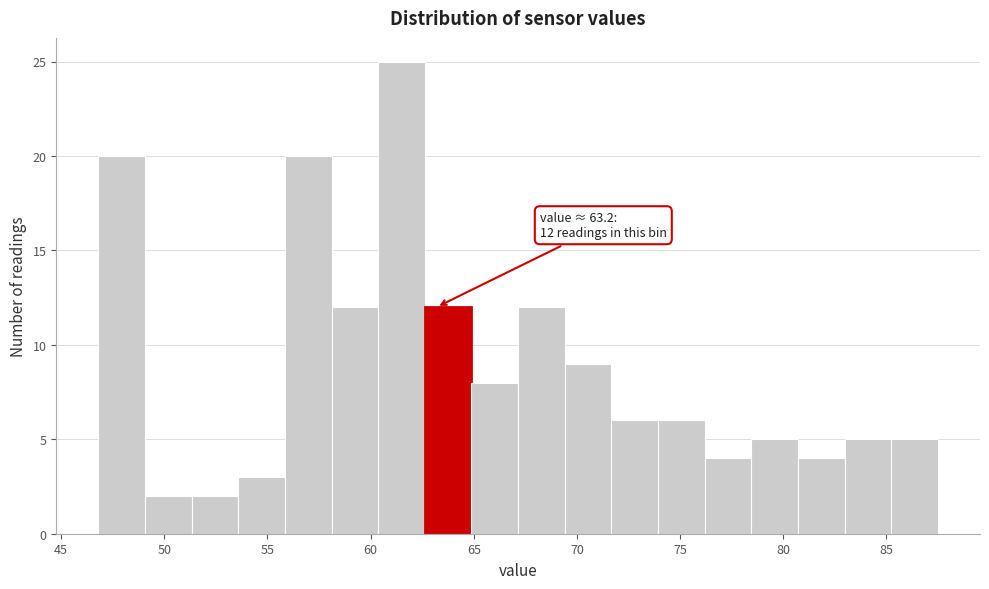

Over which range of the x-axis is the bar tallest?

60.5 to 62.5